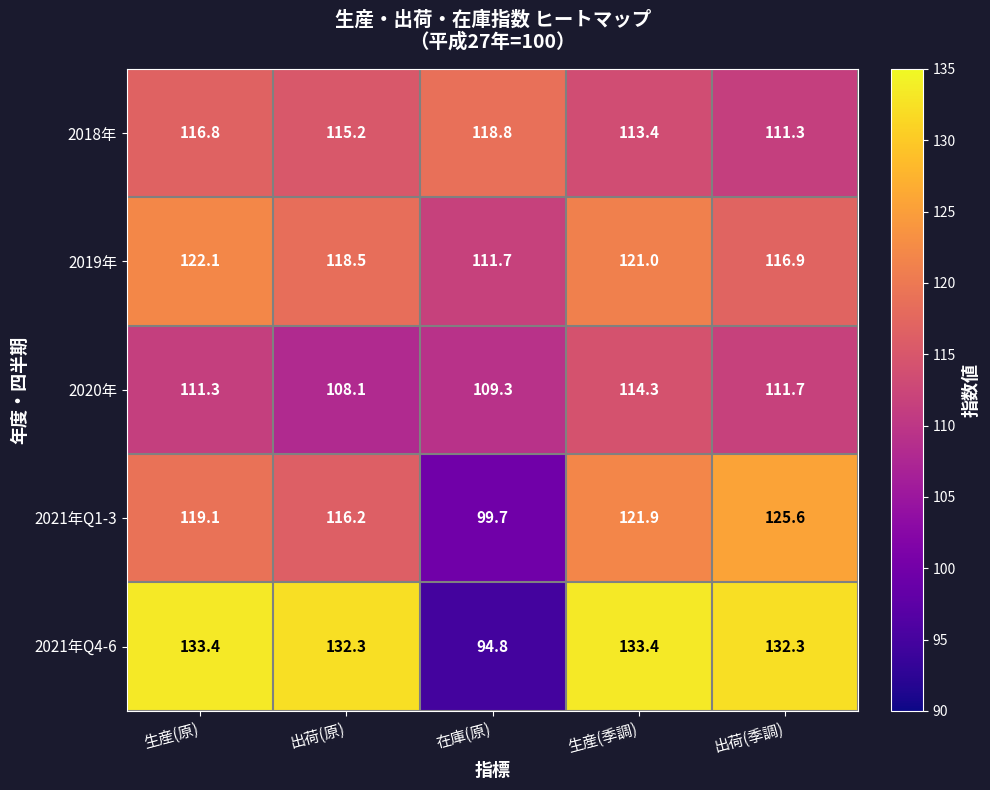

Where does the 2021年Q4-6 series first go above 132?

生産(原)